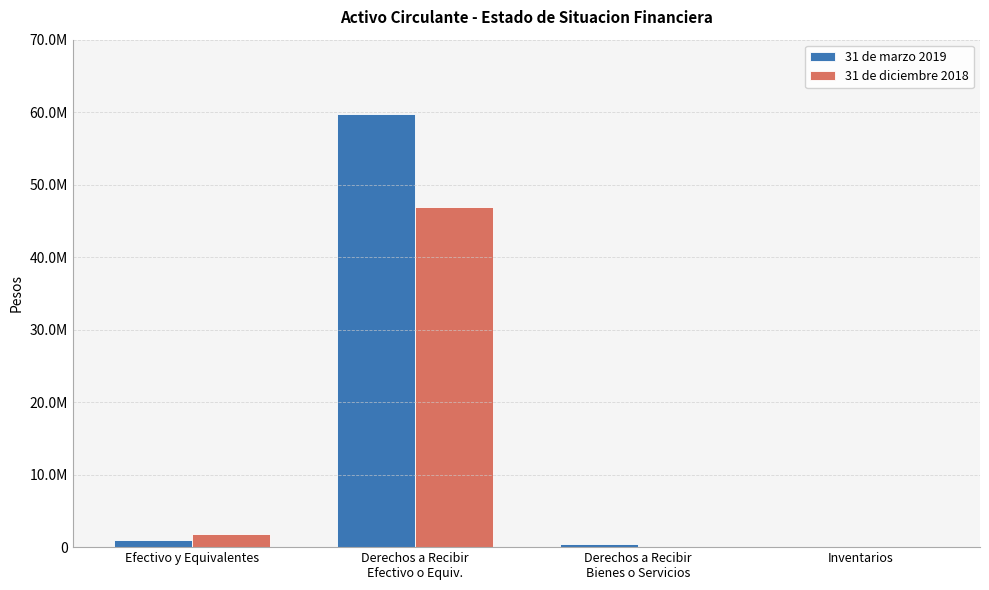

The 31 de marzo 2019 series shows 614591 at Derechos a Recibir
Bienes o Servicios. True or false?

False